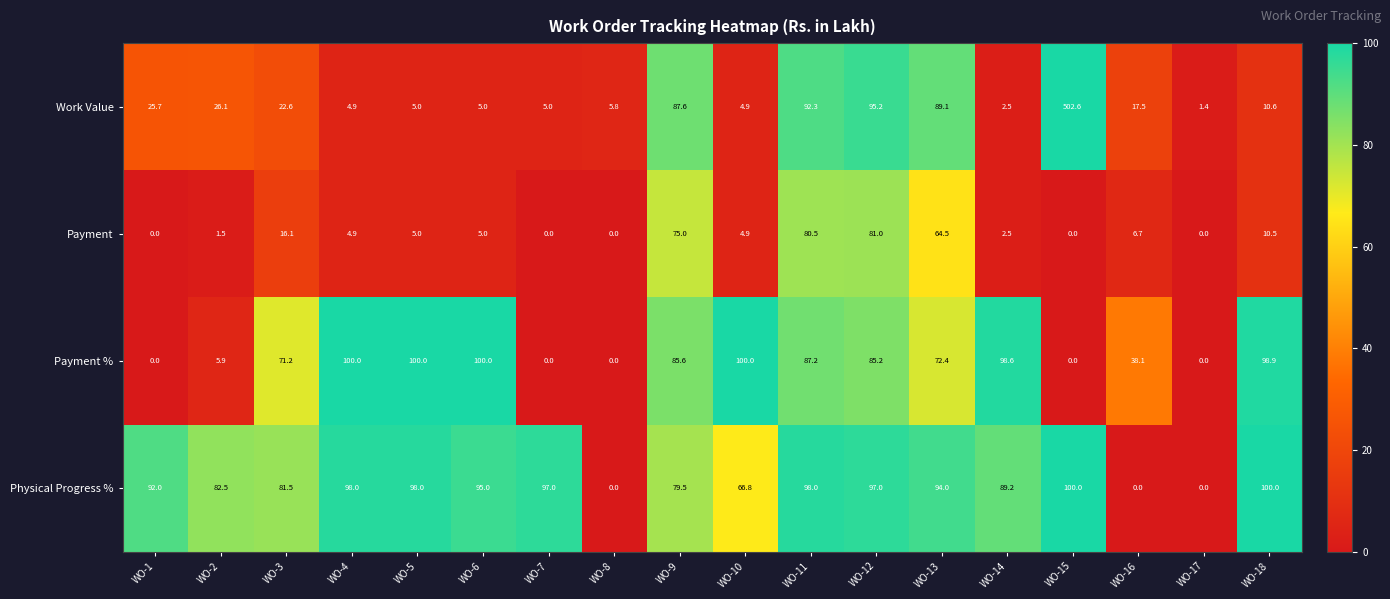

Is it true that Payment % equals 62.6 at WO-16?

False